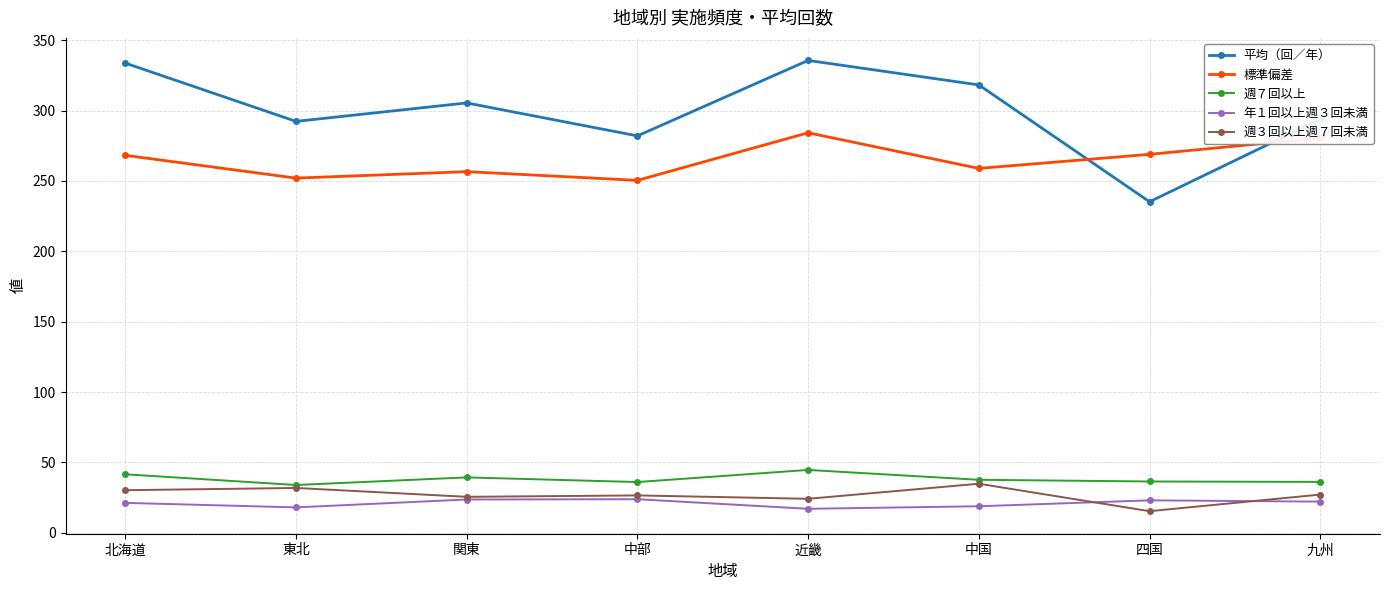

Is it true that 標準偏差 equals 258.9 at 中国?

True